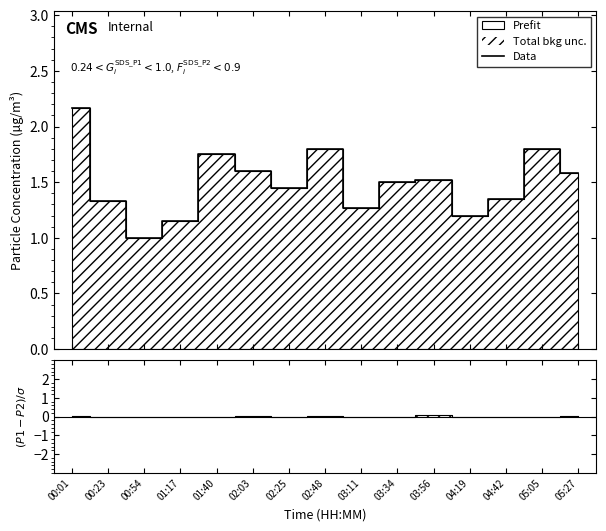

What is the sum of all values?

22.5